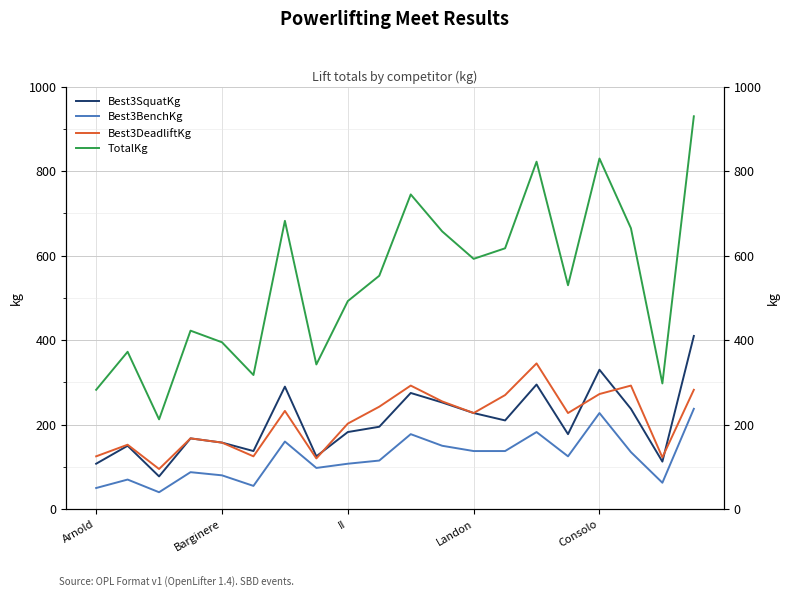

What value does the Best3DeadliftKg series have at 11?

255.0